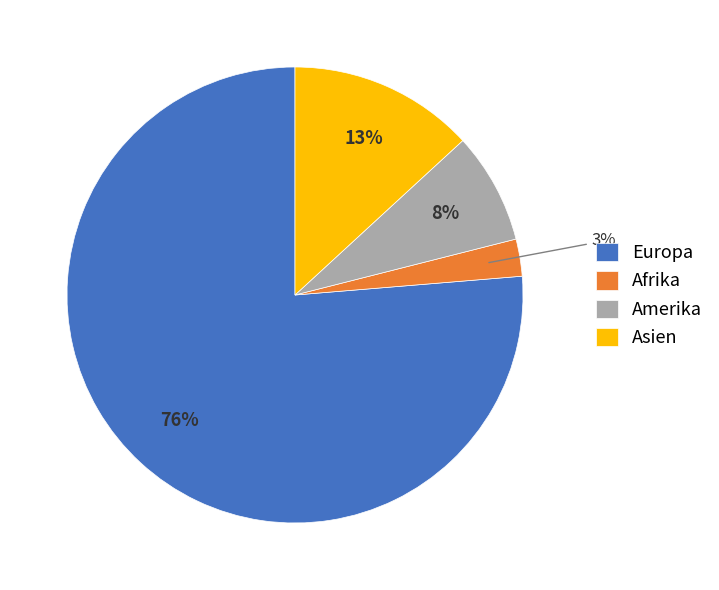

What is the largest slice in the pie chart?

Europa